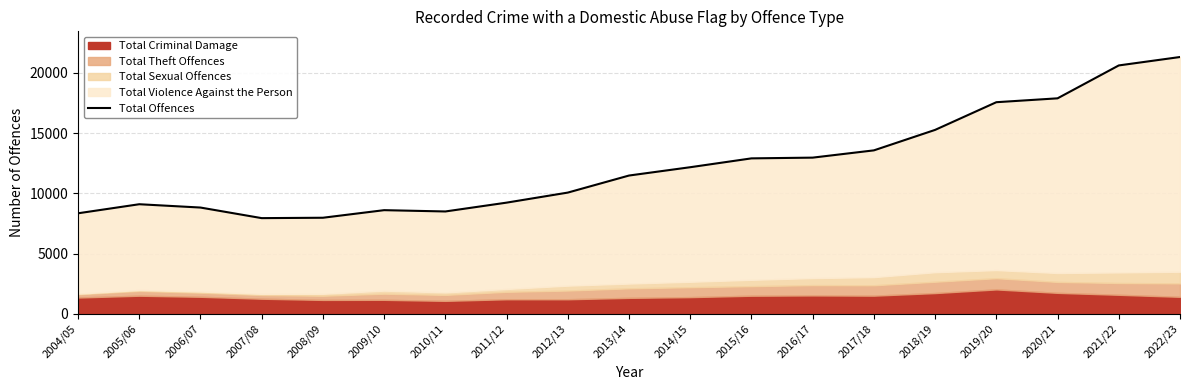

What is the value of the 9th point from the left?

10061